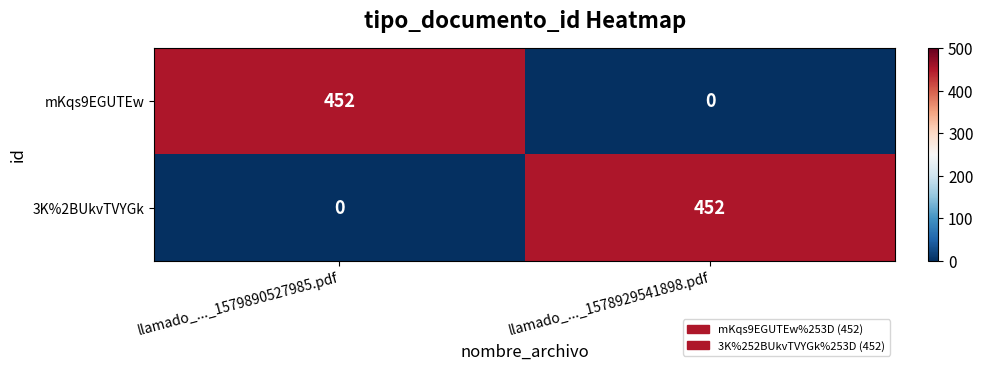

Rank the categories by mKqs9EGUTEw value from highest to lowest.

llamado_..._1579890527985.pdf, llamado_..._1578929541898.pdf